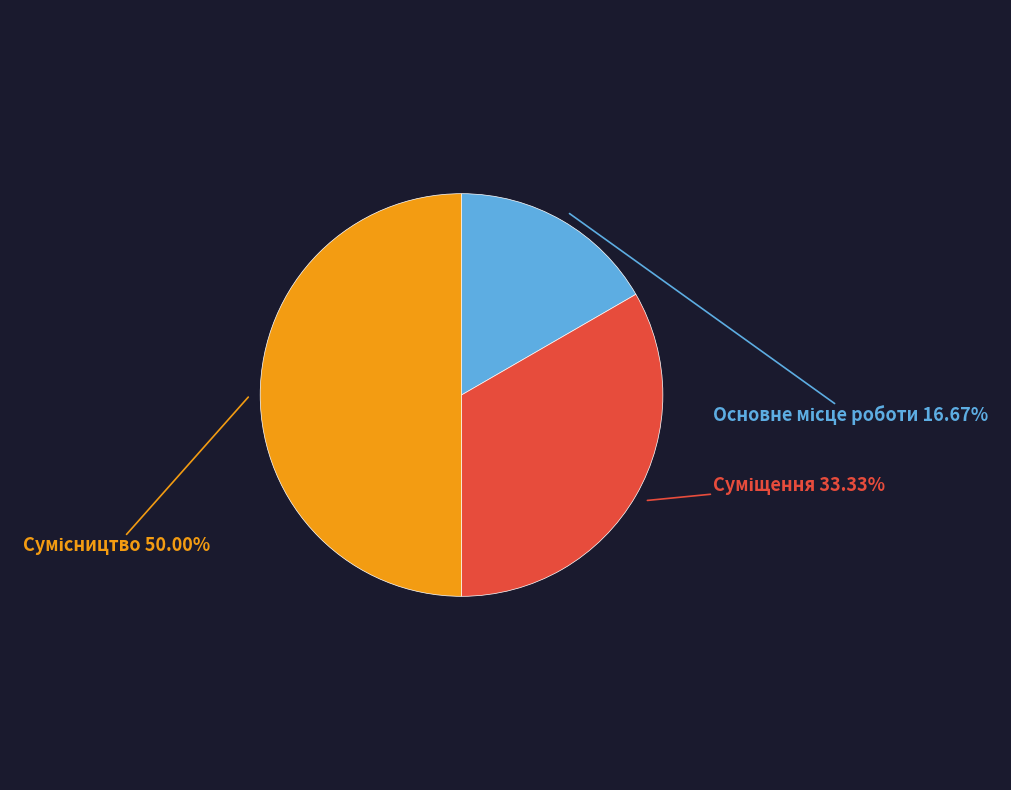

How many slices are in this pie chart?

3